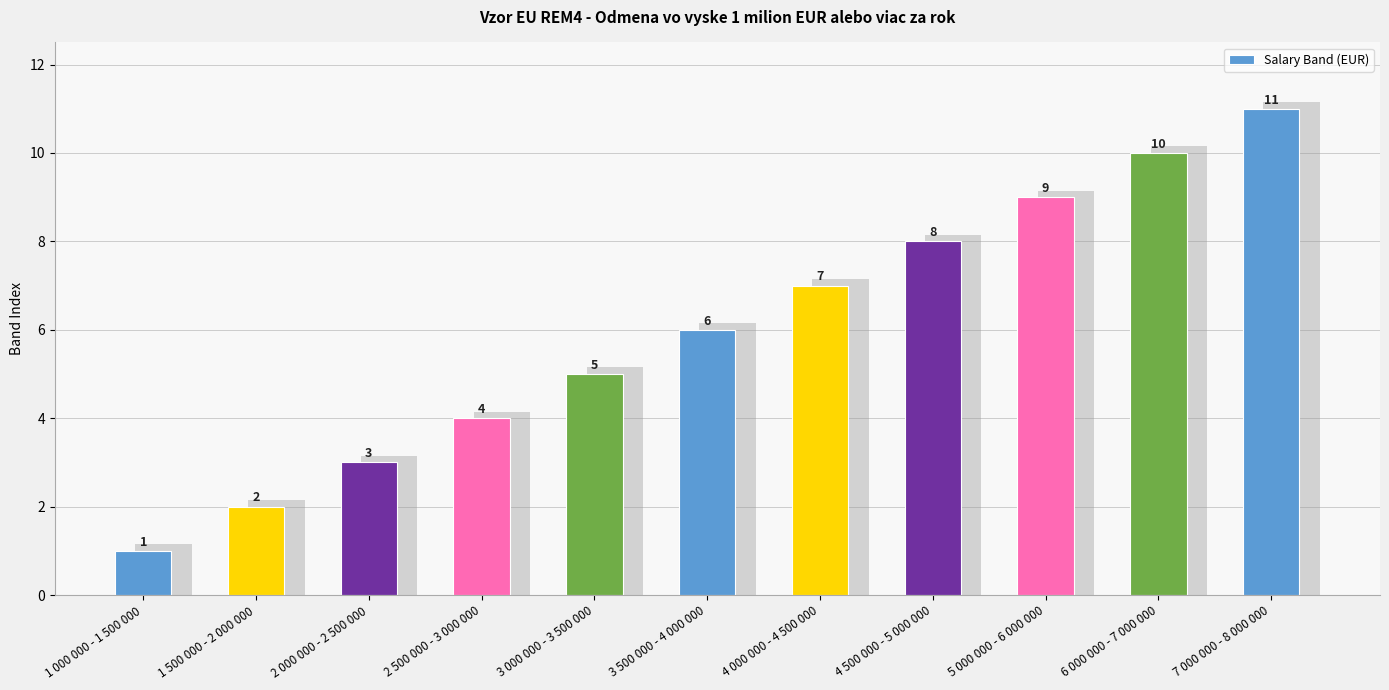

List the labels in order of value, largest first.

7 000 000 - 8 000 000, 6 000 000 - 7 000 000, 5 000 000 - 6 000 000, 4 500 000 - 5 000 000, 4 000 000 - 4 500 000, 3 500 000 - 4 000 000, 3 000 000 - 3 500 000, 2 500 000 - 3 000 000, 2 000 000 - 2 500 000, 1 500 000 - 2 000 000, 1 000 000 - 1 500 000